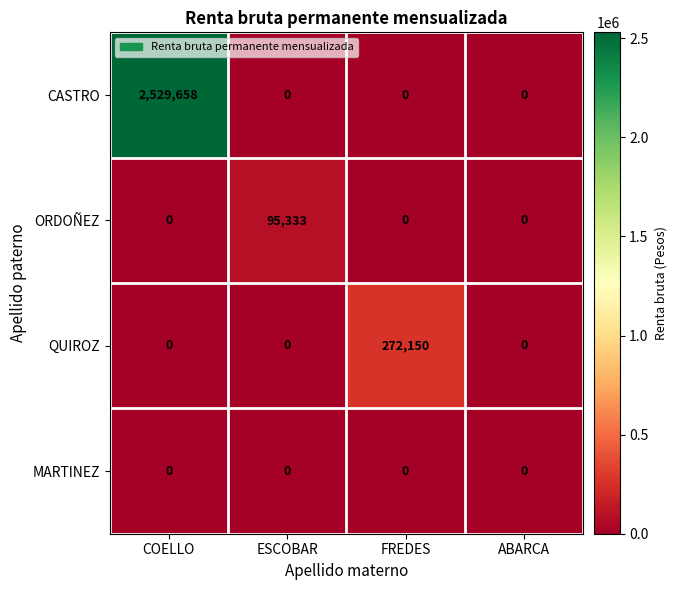

List the series in order of their peak value, lowest first.

MARTINEZ, ORDOÑEZ, QUIROZ, CASTRO